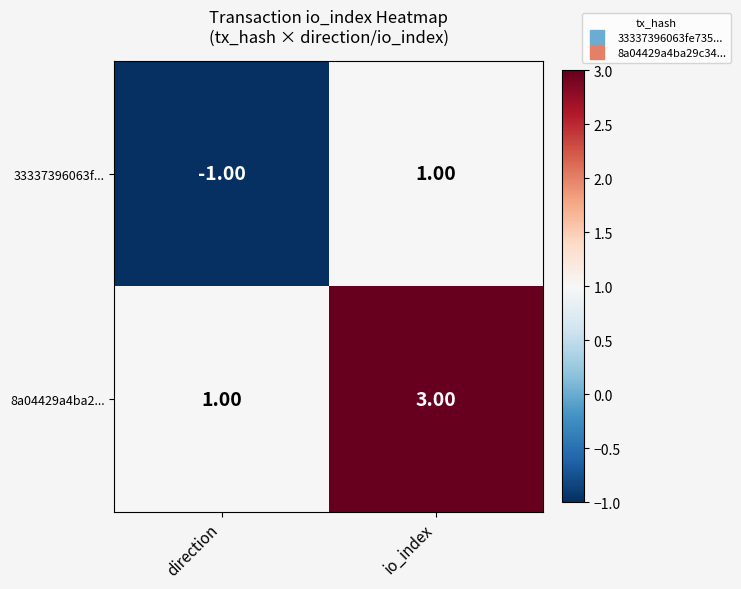

What is the sum of all 8a04429a4ba2... values?

4